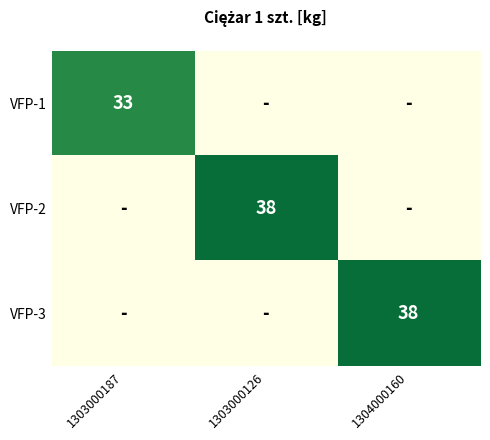

The value of VFP-1 at 1303000187 is 15. True or false?

False